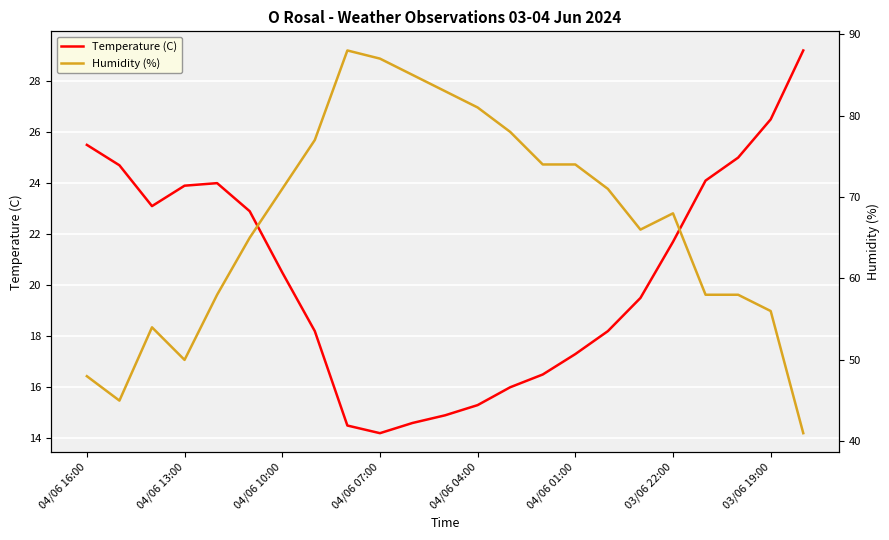

Which category has the lowest value in the Temperature (C) series?

04/06 07:00